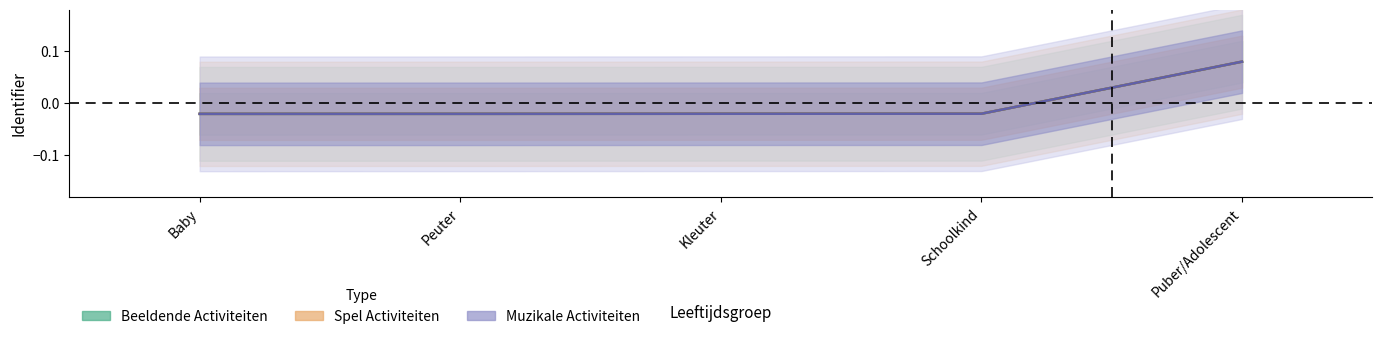

Between Schoolkind and Peuter, which is larger?

Schoolkind